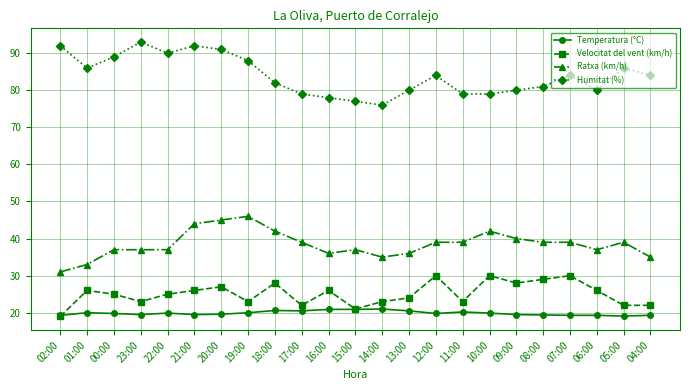

Rank the series at 19:00 from lowest to highest value.

Temperatura (°C), Velocitat del vent (km/h), Ratxa (km/h), Humitat (%)